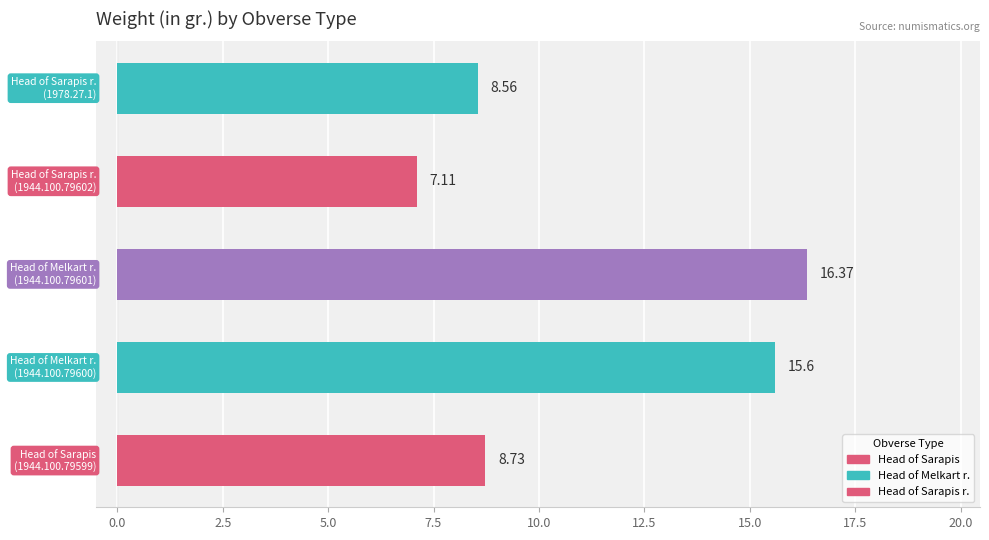

What is the sum of all values?

56.4